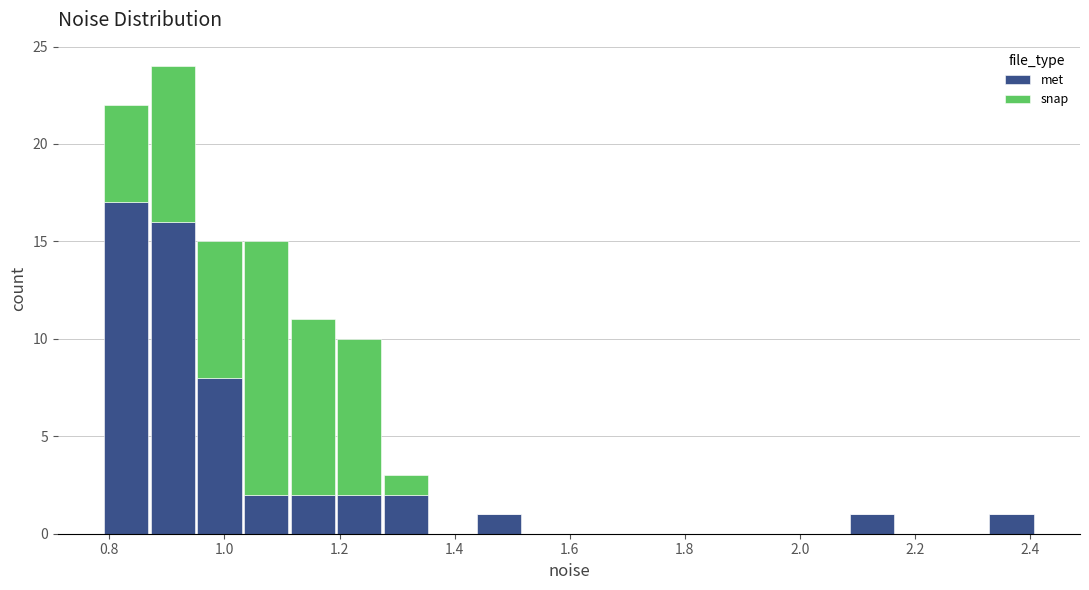

Reading left to right, list every stacked bar in this chart as the range it spans on the x-axis followed by its total height. Neither the bar edges nor the heights are printed on the chart, so give them approximately, as read against the axes.

0.78 to 0.88: 22
0.88 to 0.96: 24
0.96 to 1.04: 15
1.04 to 1.12: 15
1.12 to 1.20: 11
1.20 to 1.28: 10
1.28 to 1.36: 3
1.36 to 1.44: 0
1.44 to 1.52: 1
1.52 to 1.60: 0
1.60 to 1.68: 0
1.68 to 1.76: 0
1.76 to 1.84: 0
1.84 to 1.92: 0
1.92 to 2.00: 0
2.00 to 2.08: 0
2.08 to 2.16: 1
2.16 to 2.24: 0
2.24 to 2.32: 0
2.32 to 2.40: 1